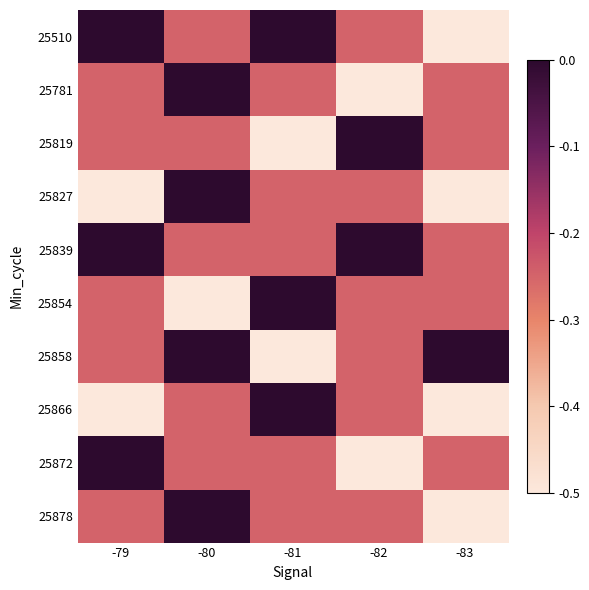

Between -79 and -81, which series saw the biggest shift?

25866